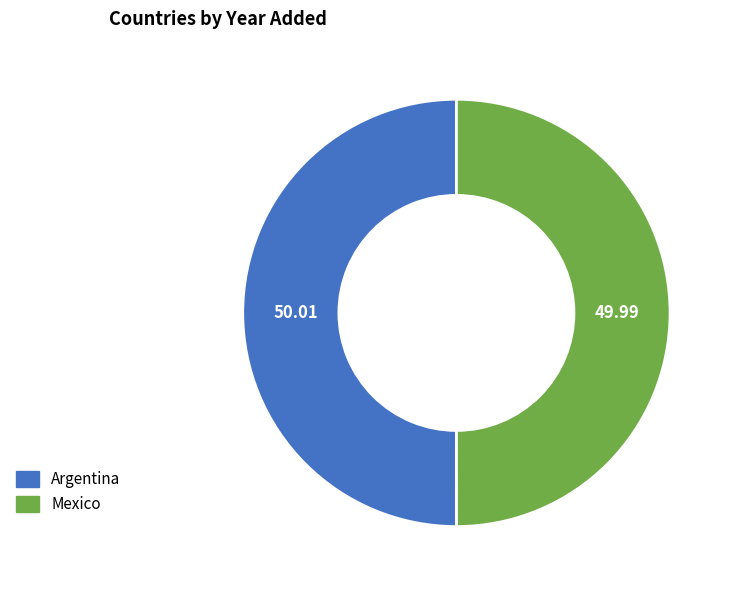

Count the number of slices in the pie.

2